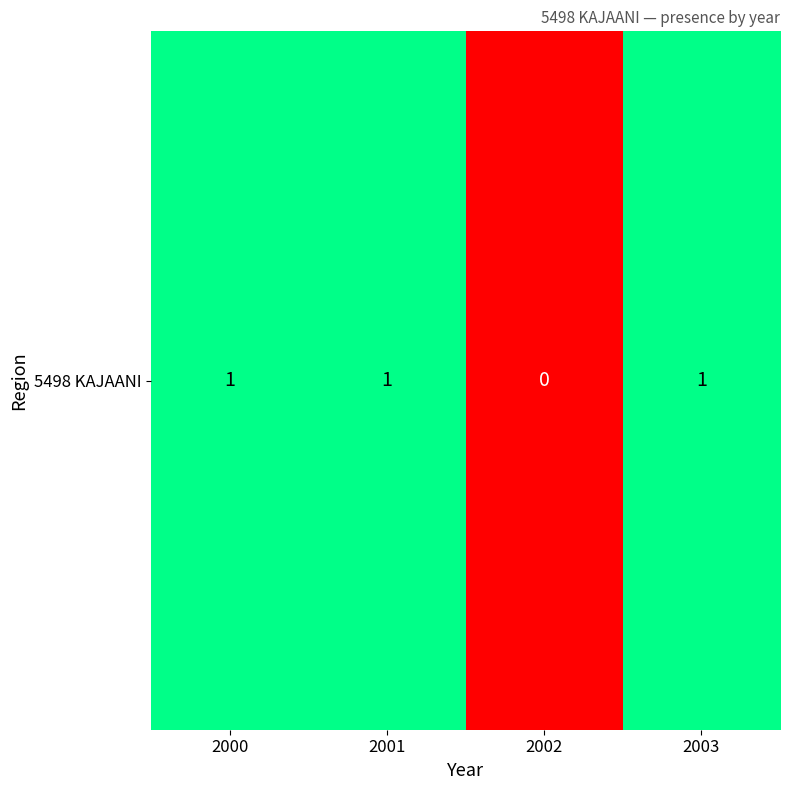

Rank the categories by value from highest to lowest.

2000, 2001, 2003, 2002